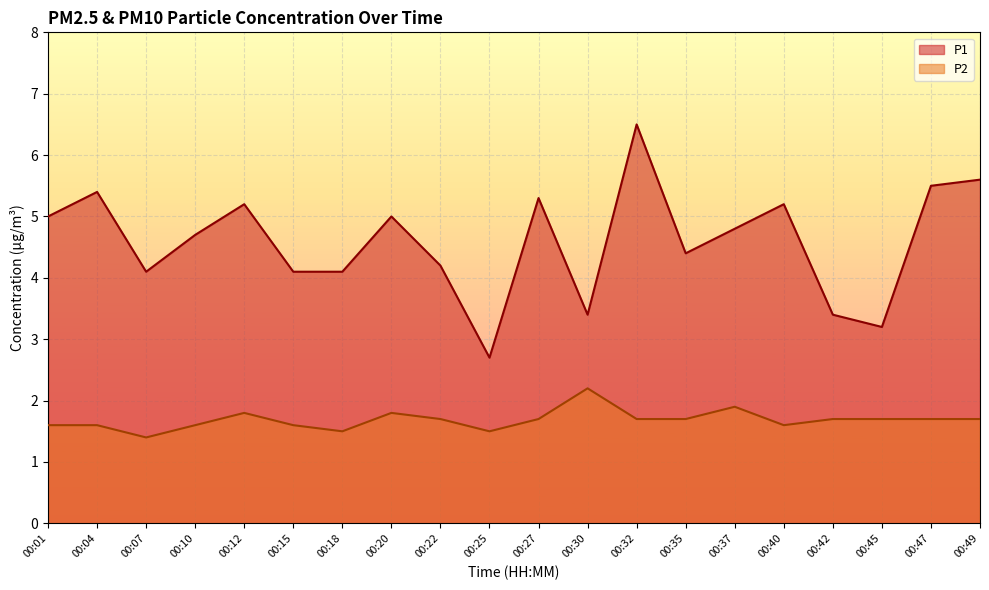

How many interior local peaks does the P2 series have?

4